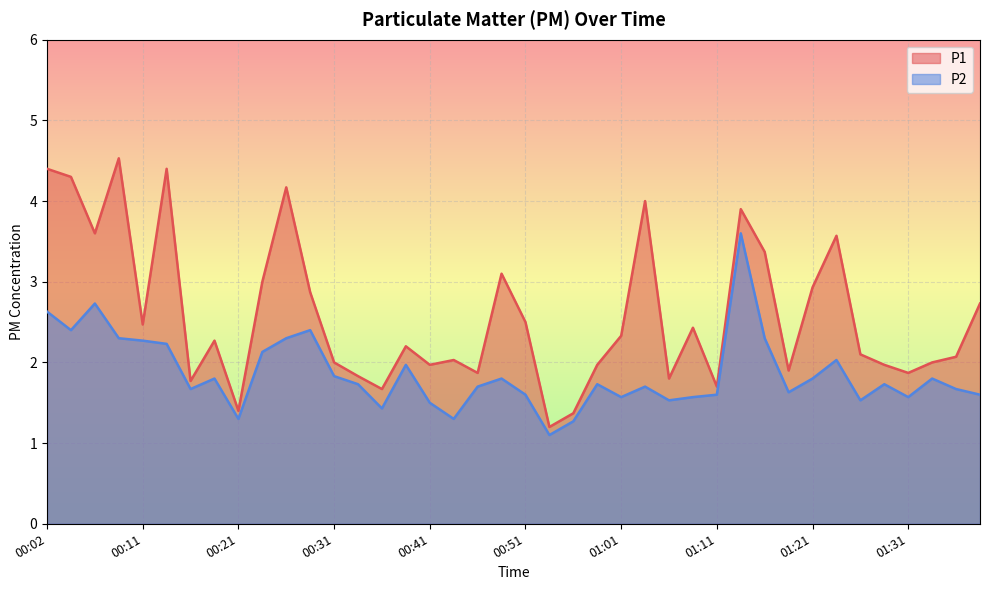

What is the difference between the highest and lowest values at 01:21?

1.1